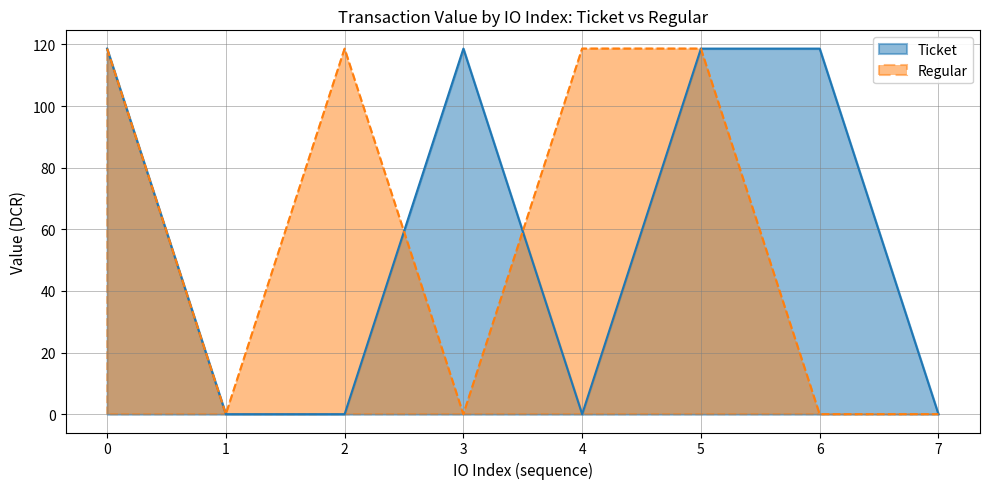

Where do Regular and Ticket first cross each other?

2 and 3